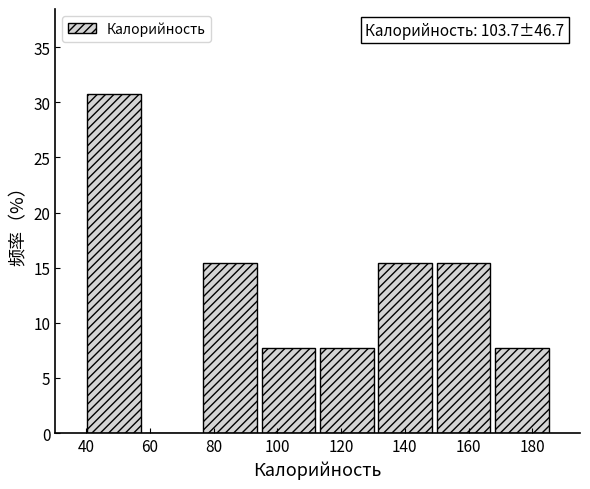

Which range on the x-axis has the tallest bar?

40 to 58